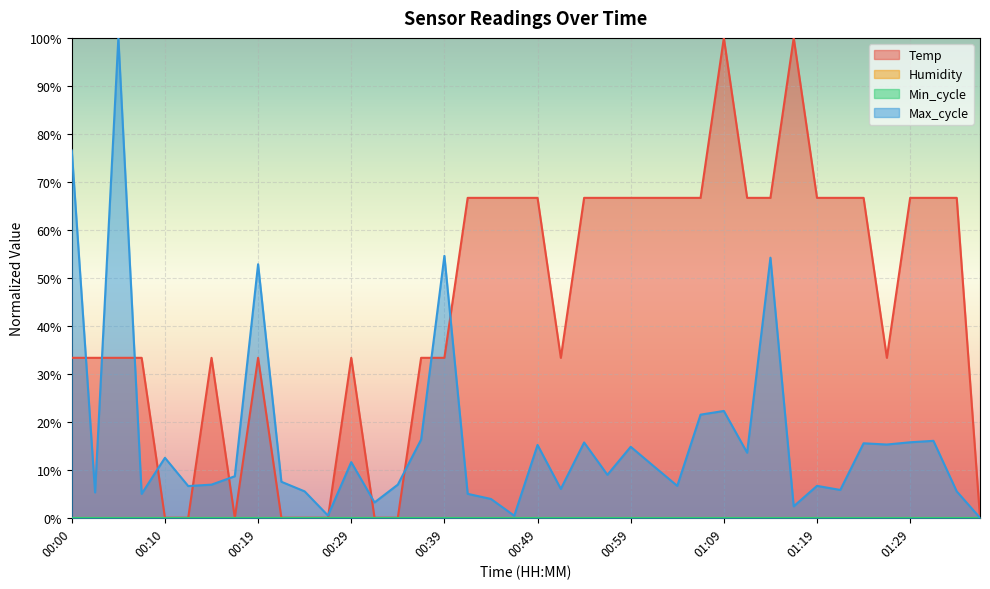

What is the spread (max minus min) of values at 01:17?

97.6